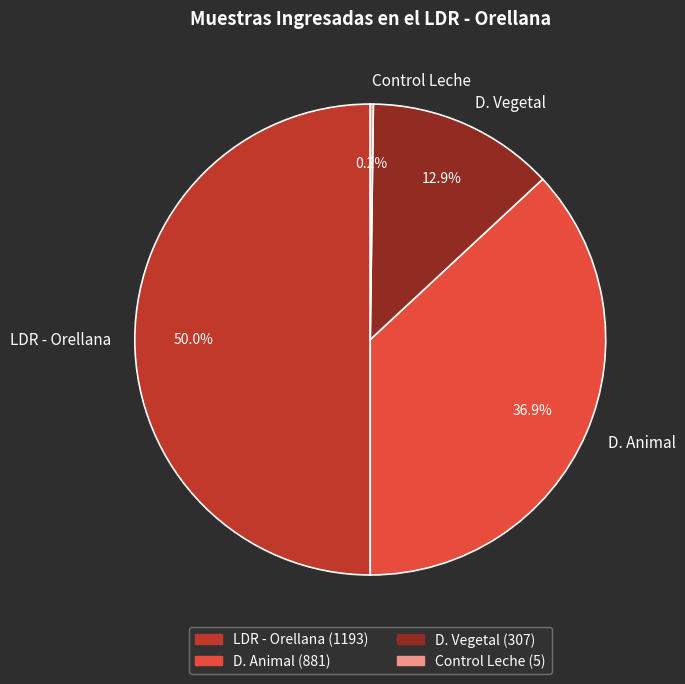

Does D. Animal account for over 50% of the chart?

No